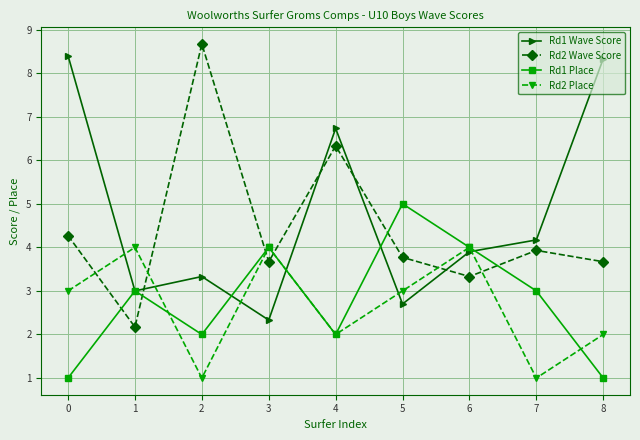

What are all the series names shown in the legend?

Rd1 Wave Score, Rd2 Wave Score, Rd1 Place, Rd2 Place